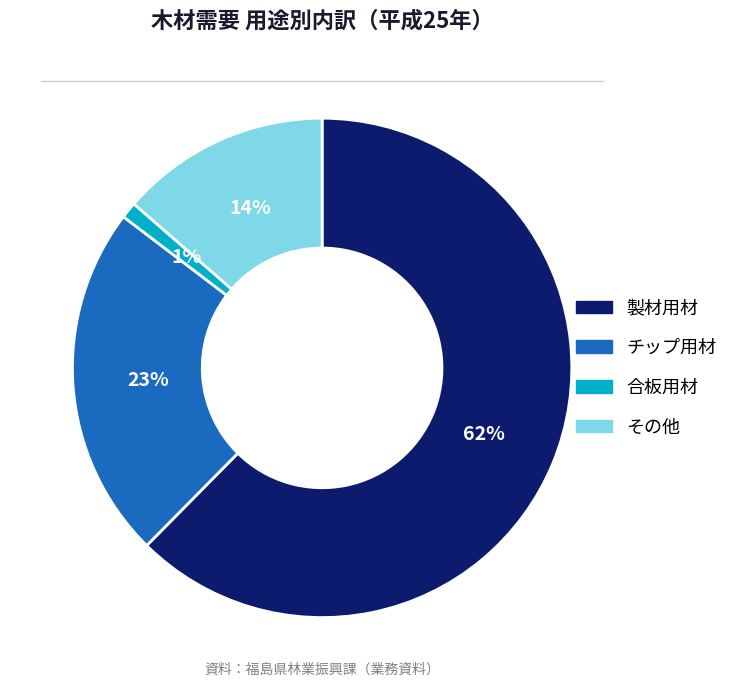

The その他 slice represents 14% of the pie. True or false?

True